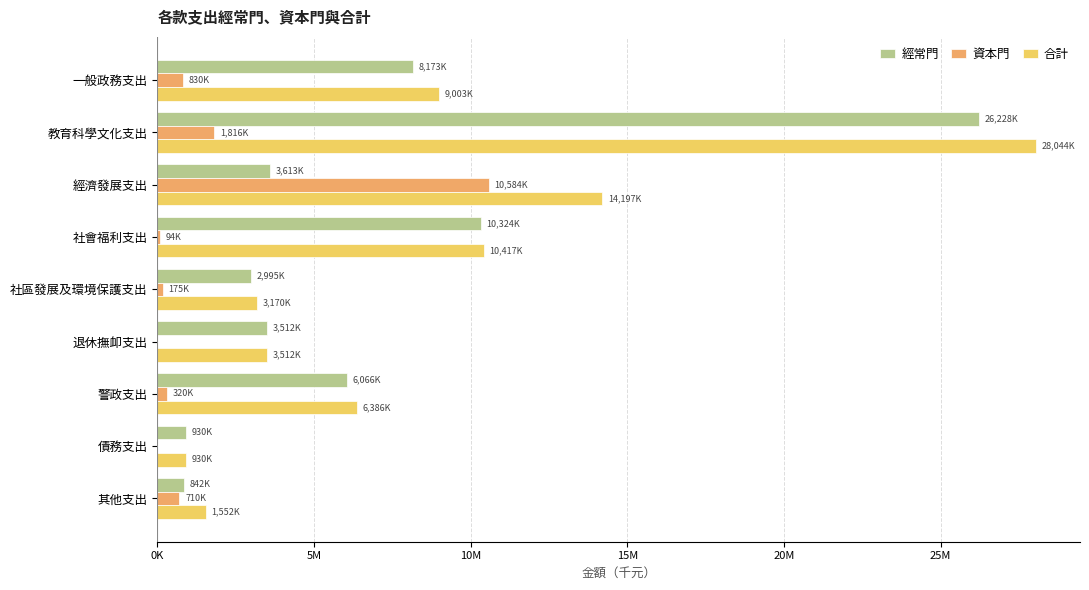

Reading left to right, transcribe all the data shown in this chart.

經常門: 8172673	26228426	3612817	10323578	2994997	3511808	6065948	930000	842000
資本門: 830006	1815848	10584393	93513	174737	0	320063	0	710000
合計: 9002679	28044274	14197210	10417091	3169734	3511808	6386011	930000	1552000